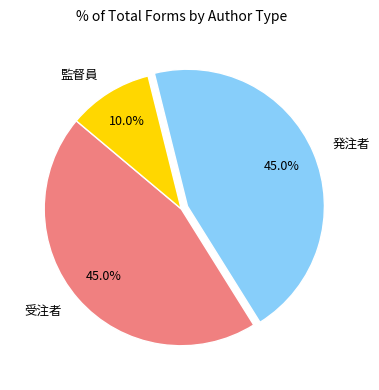

How many slices are in this pie chart?

3